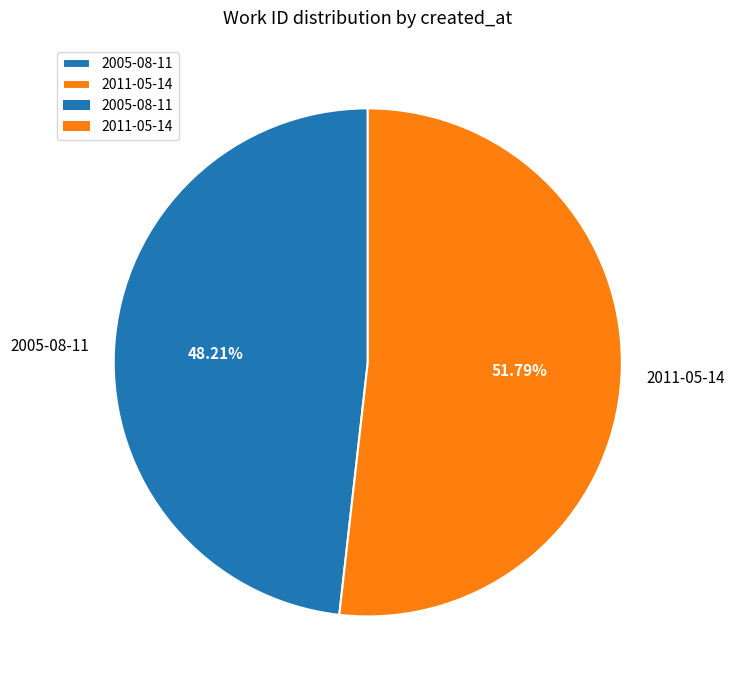

Rank the categories by value from lowest to highest.

2005-08-11, 2011-05-14